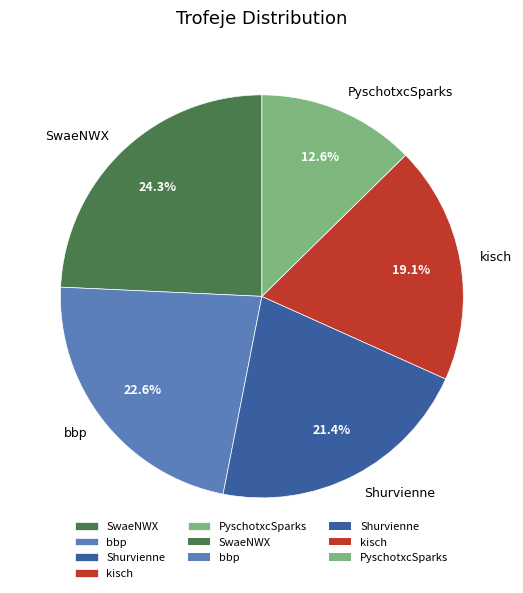

What percentage is the PyschotxcSparks slice, to the nearest percent?

13%